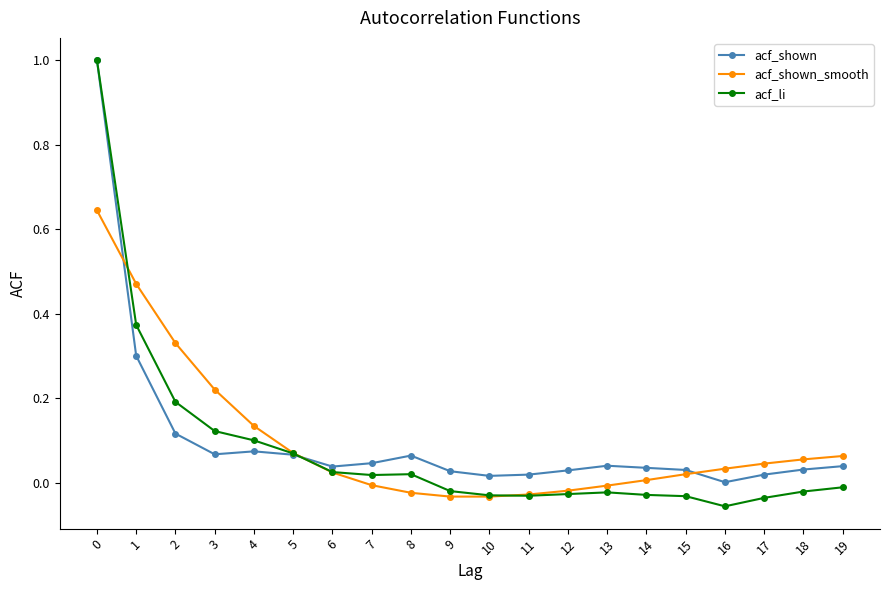

Which series changed the most between 4 and 15?

acf_li